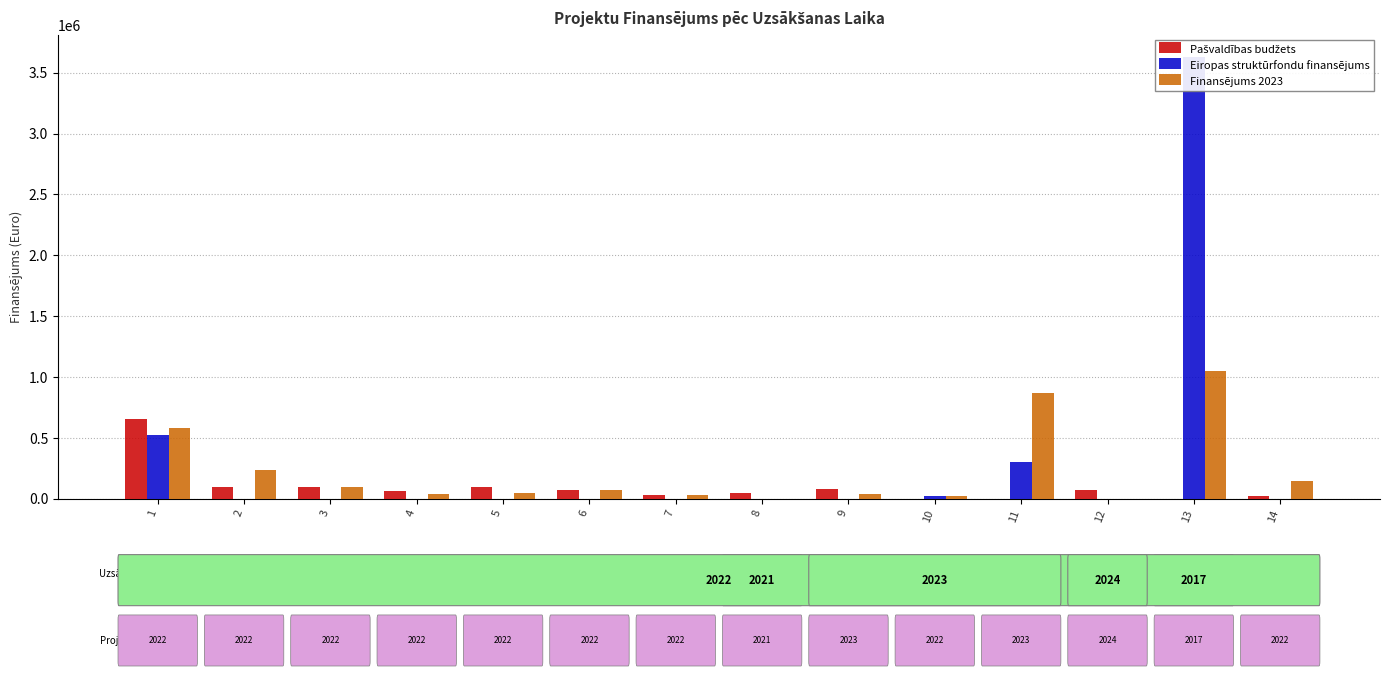

Where is Finansējums 2023 nearest to the value 525265?

1